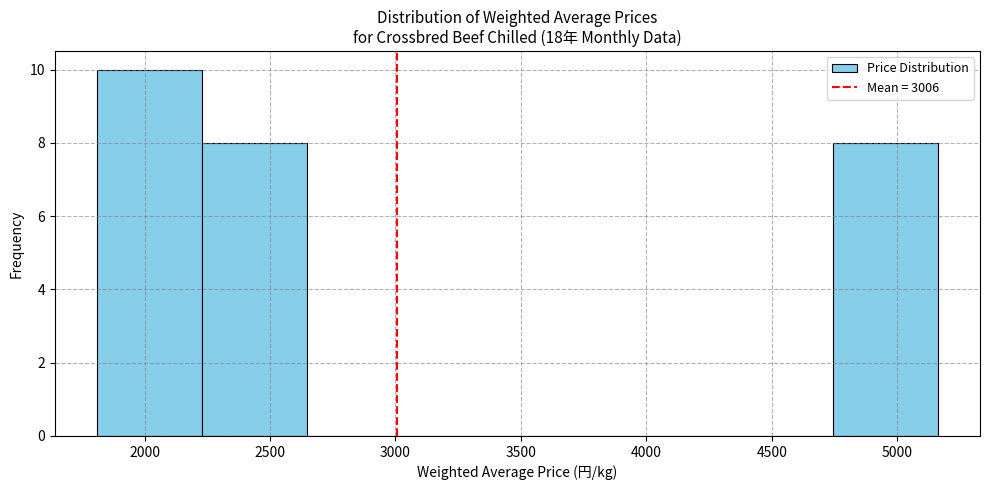

Over which range of the x-axis is the bar tallest?

1800 to 2250